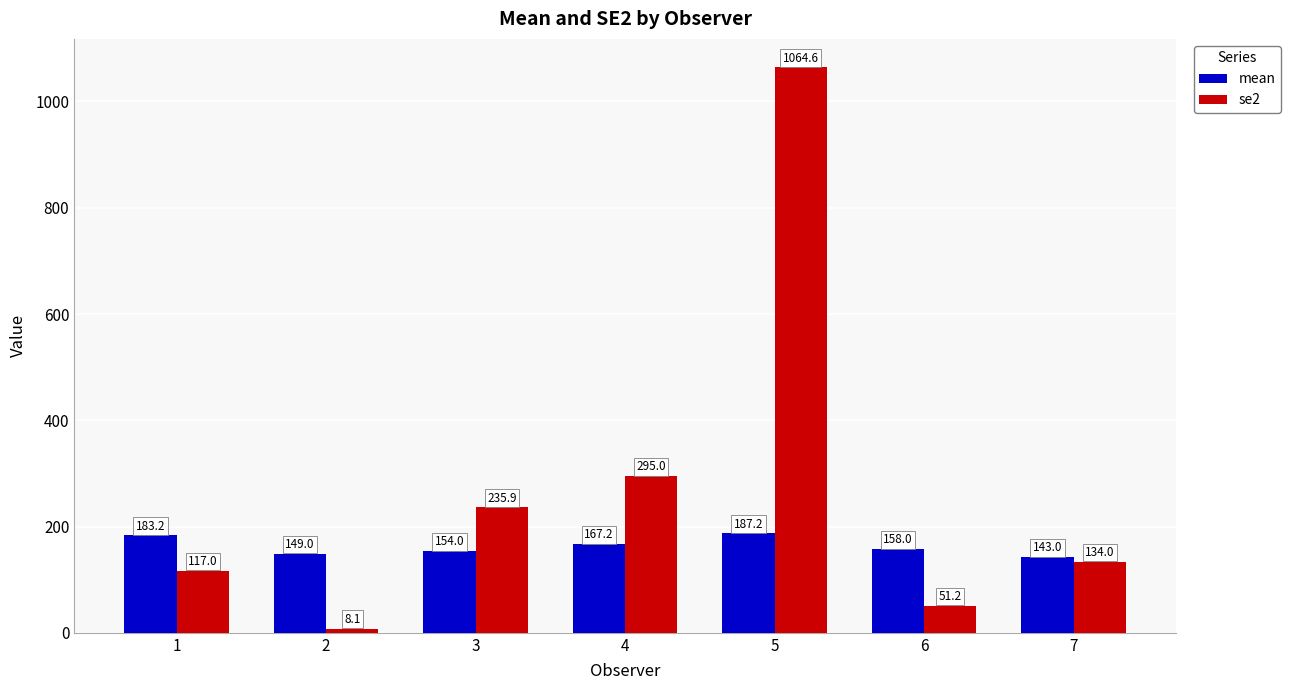

Is it true that mean equals 187.2 at 5?

True